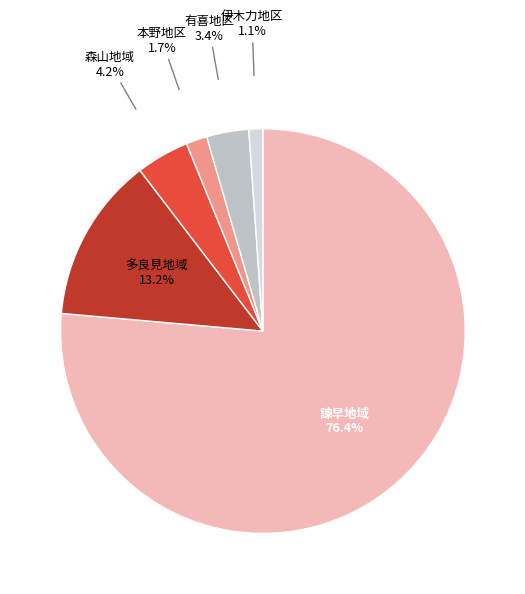

Which slice is the largest?

諫早地域